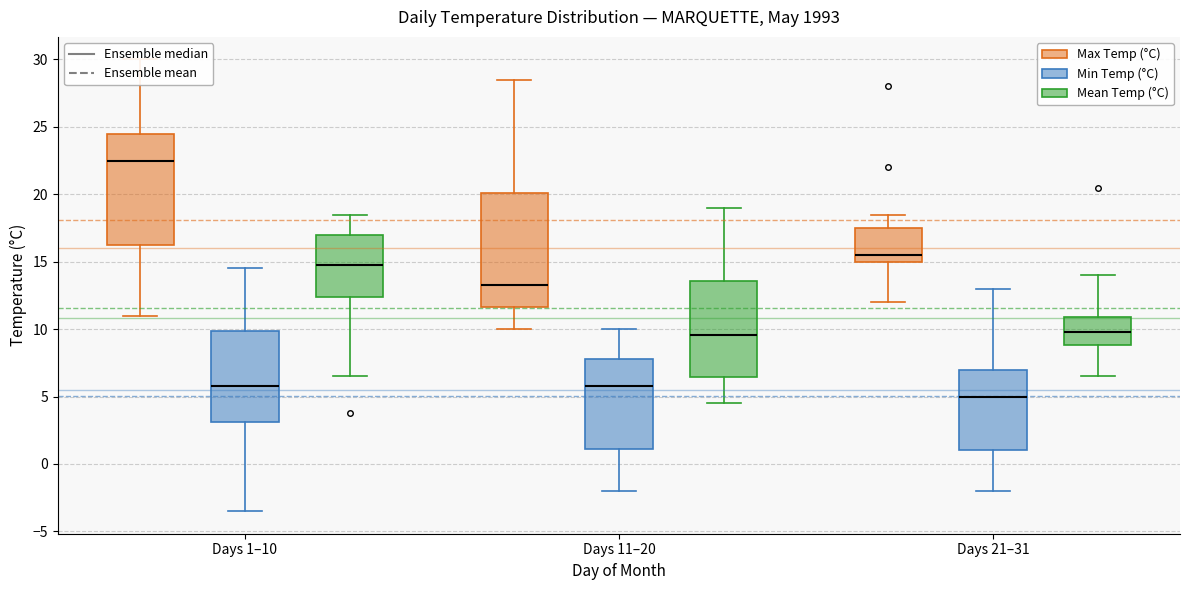

Which box's median line is the highest?

Days 1–10 (Max Temp (°C))